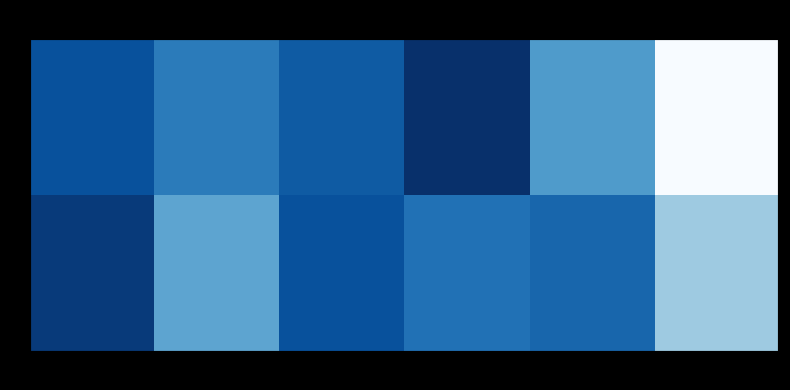

What is the spread (max minus min) of values at col_1?

2